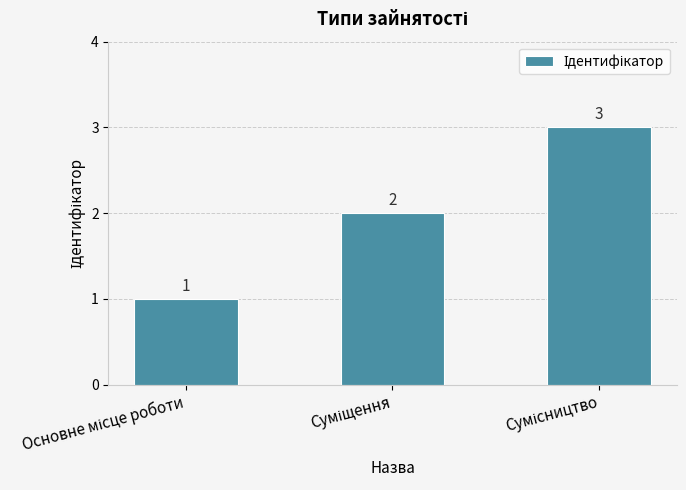

Reading right to left, what are all the values shown in this chart?

3	2	1